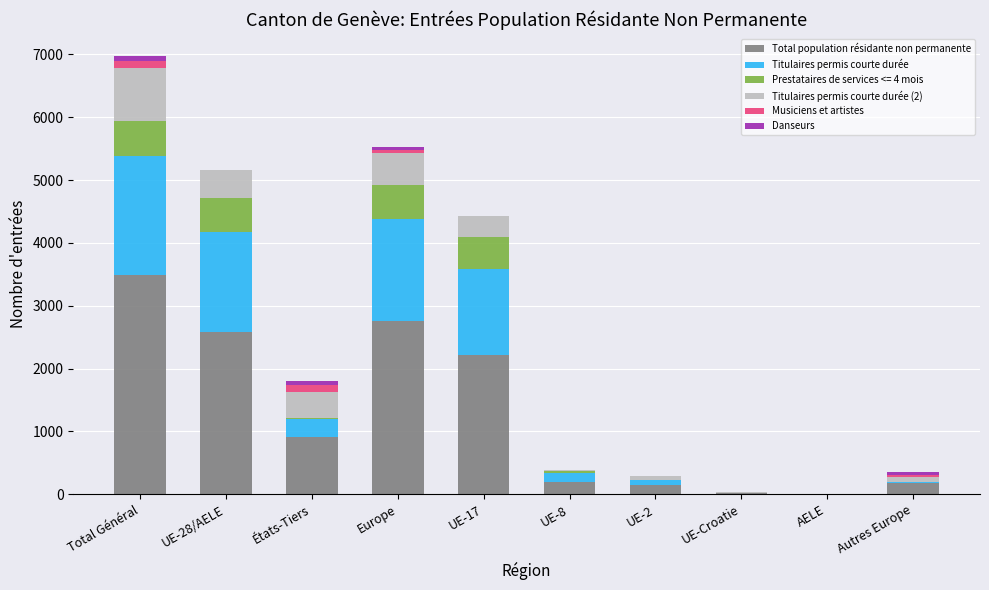

At which category is the sum across all series the highest?

Total Général